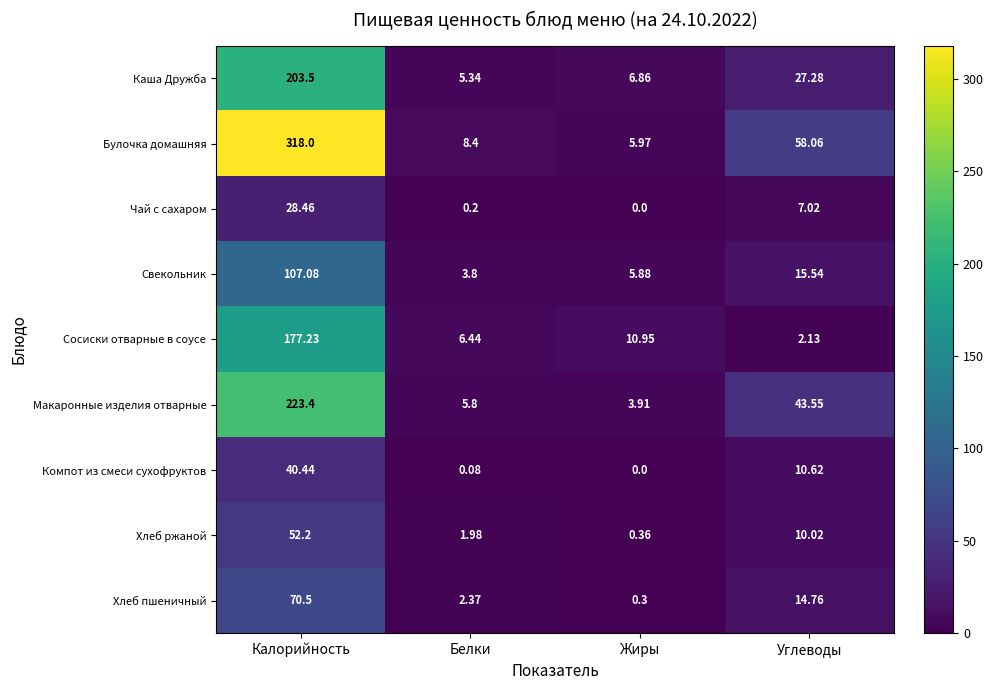

Where is Булочка домашняя nearest to the value 161?

Углеводы